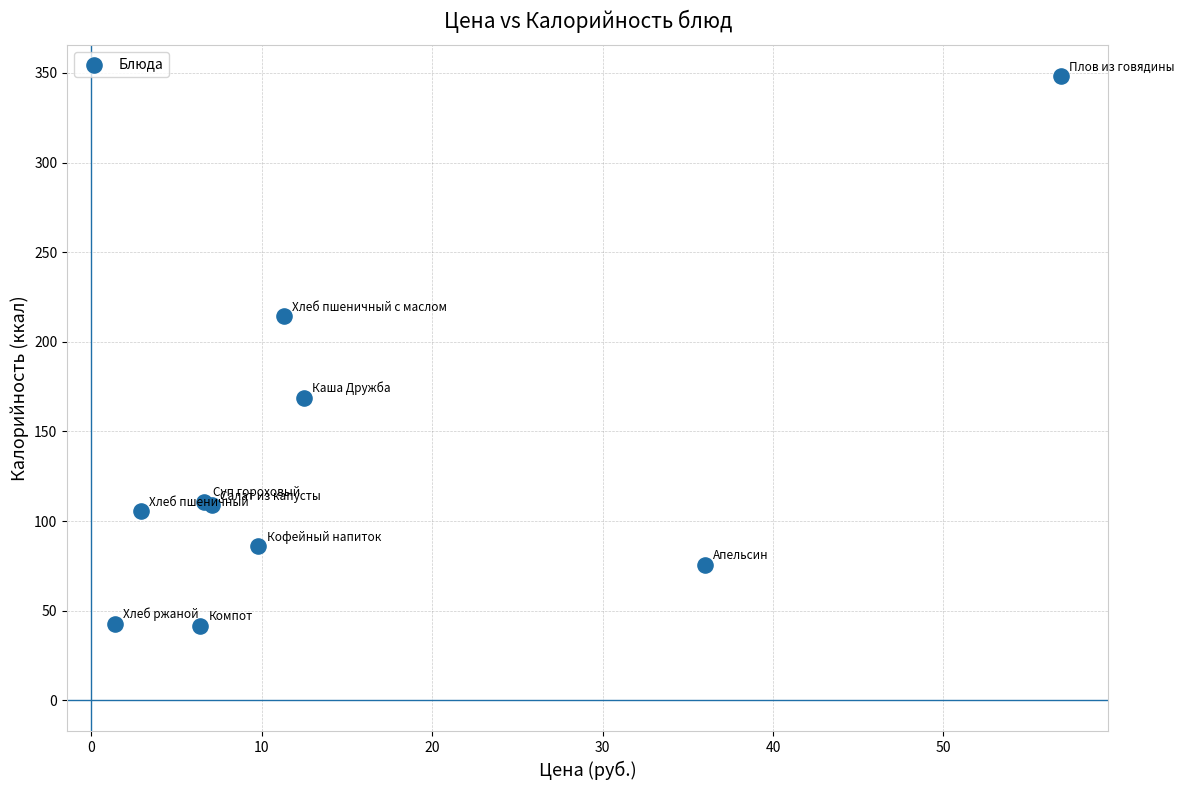

What Y value in the scatter plot is closest to 194?

214.3